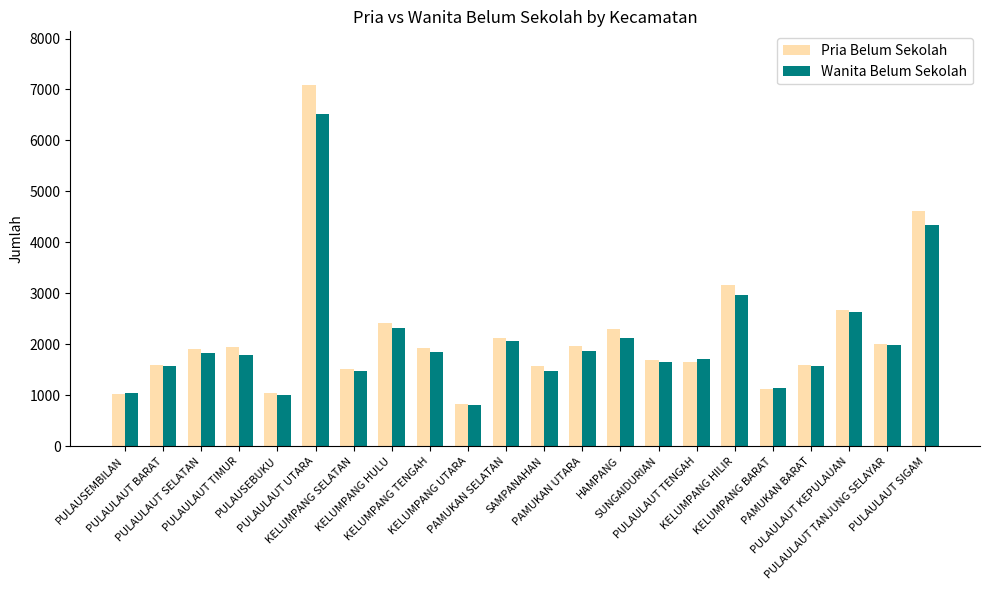

Which series changed the most between PULAULAUT TENGAH and PULAULAUT SIGAM?

Pria Belum Sekolah